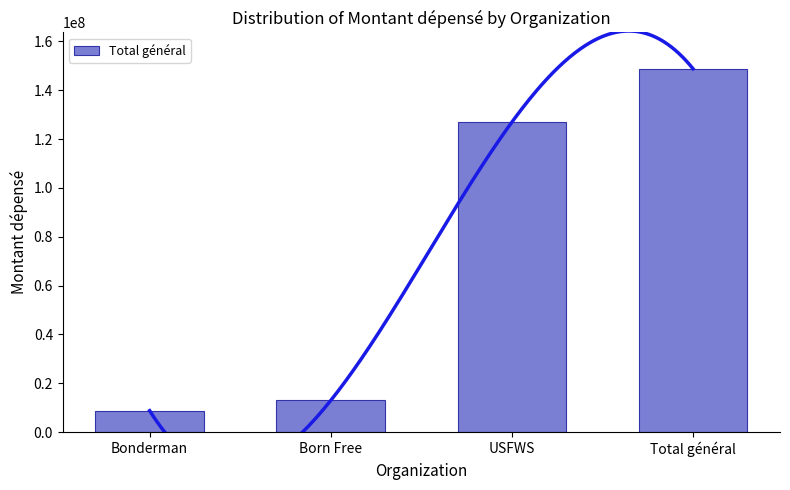

Are the bars grouped side by side (vs. stacked)?

No